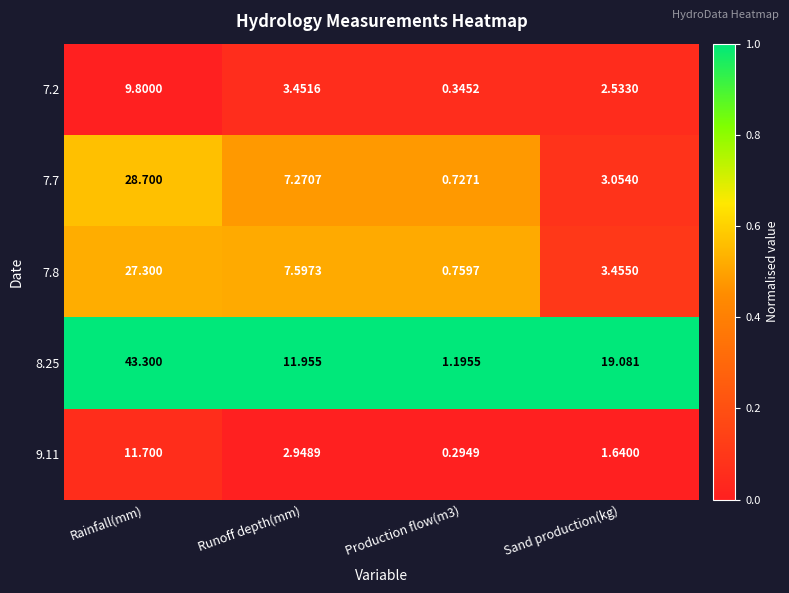

What is the spread (max minus min) of values at Production flow(m3)?

0.9